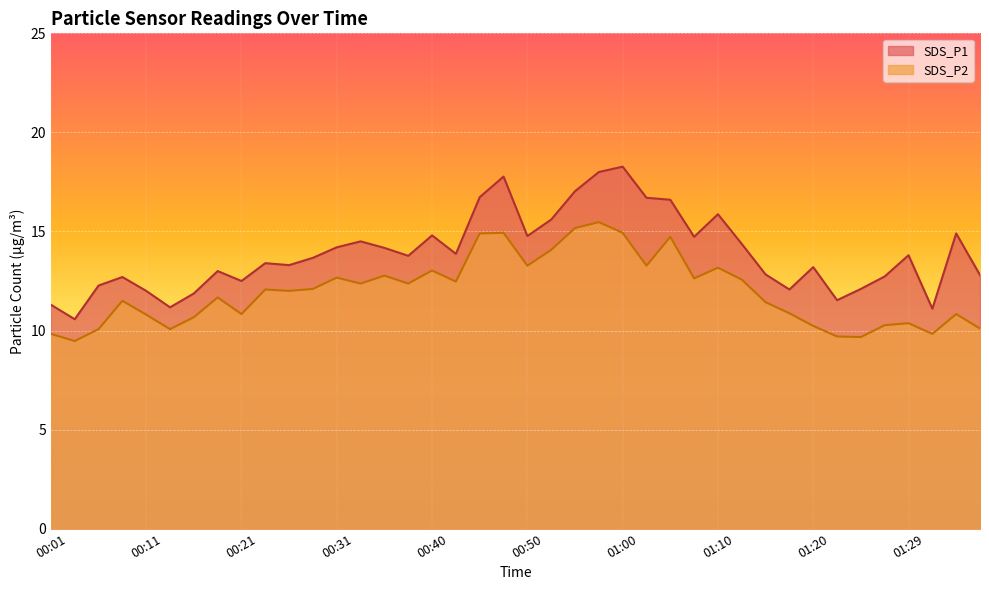

Where is the first local maximum for SDS_P1?

00:09